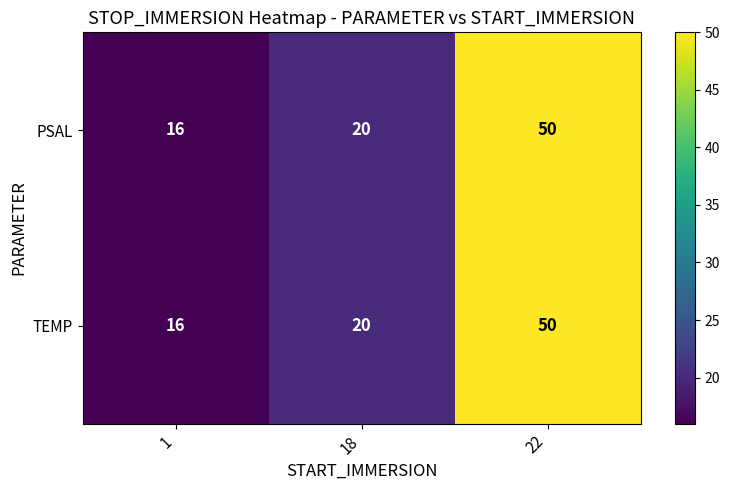

How many series are shown in this chart?

2